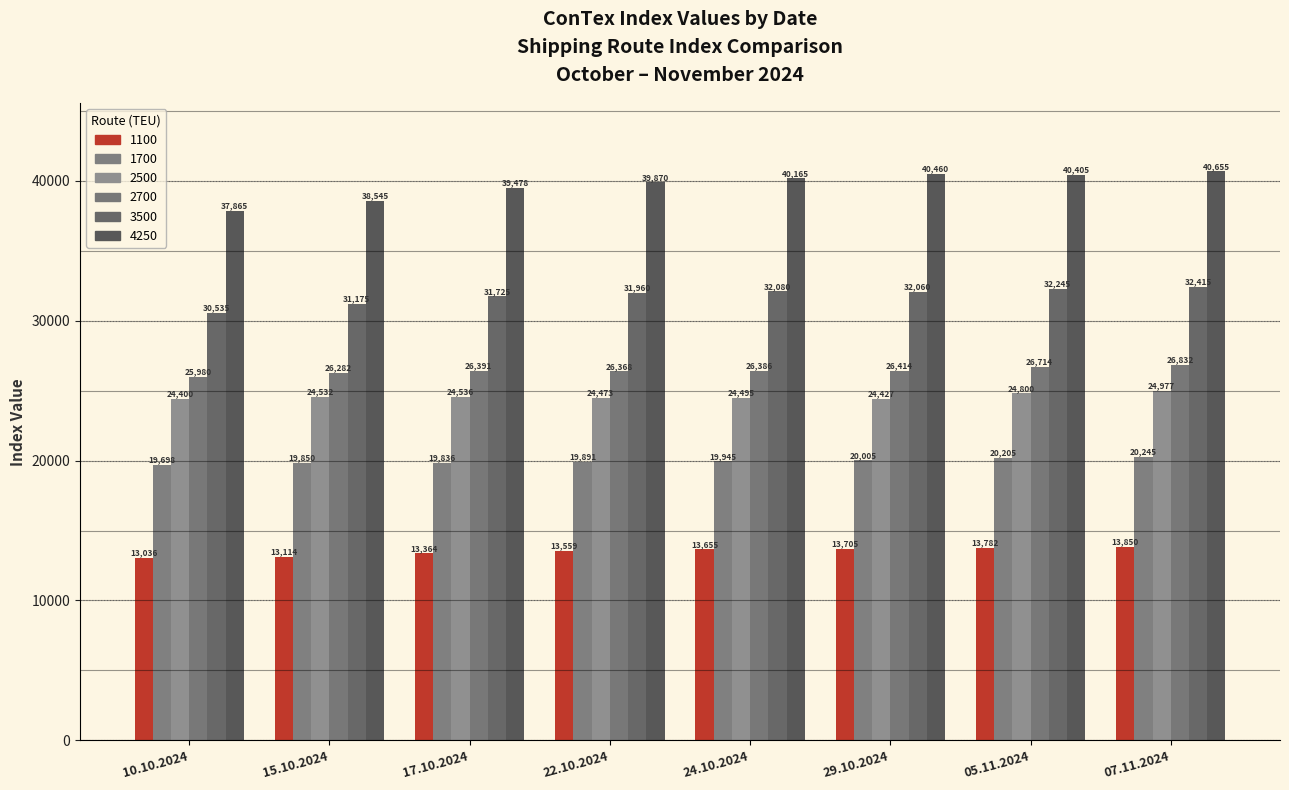

What is the total value across all series at 24.10.2024?

156726